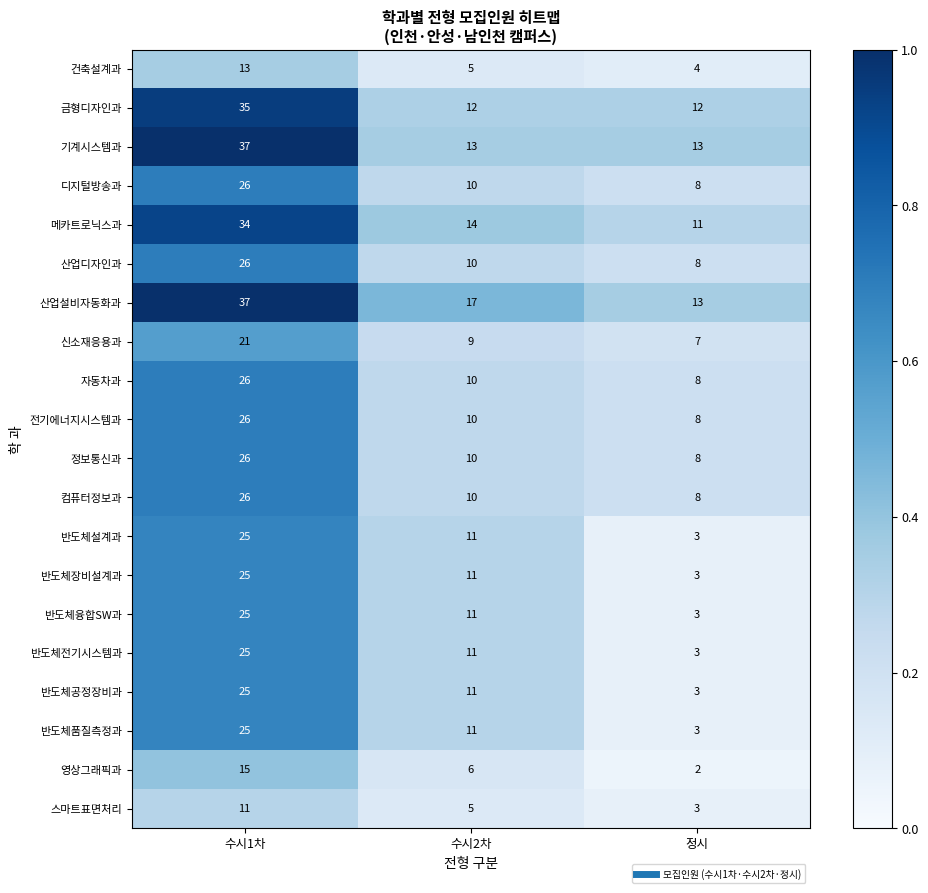

Is the value of 반도체융합SW과 at 수시2차 greater than the value of 산업디자인과 at 정시?

Yes